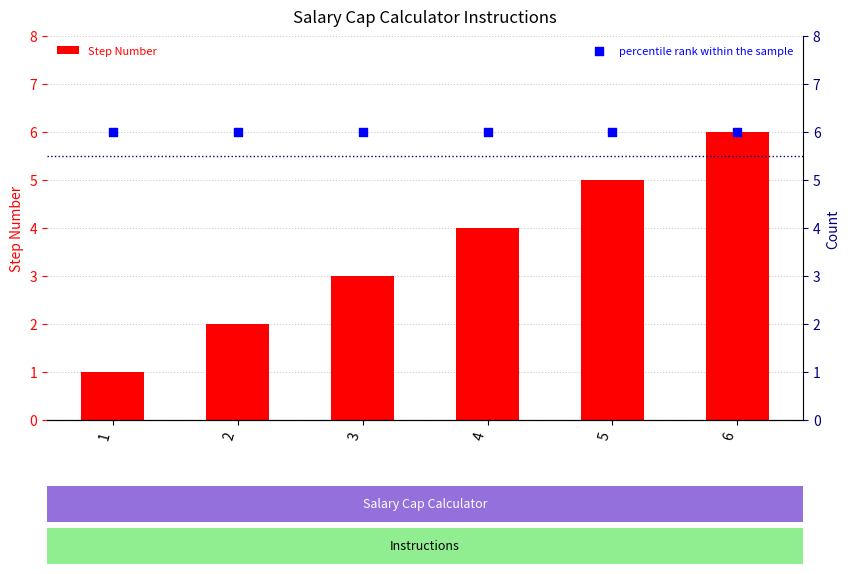

Which series has the largest Y range (max minus min)?

Step Number